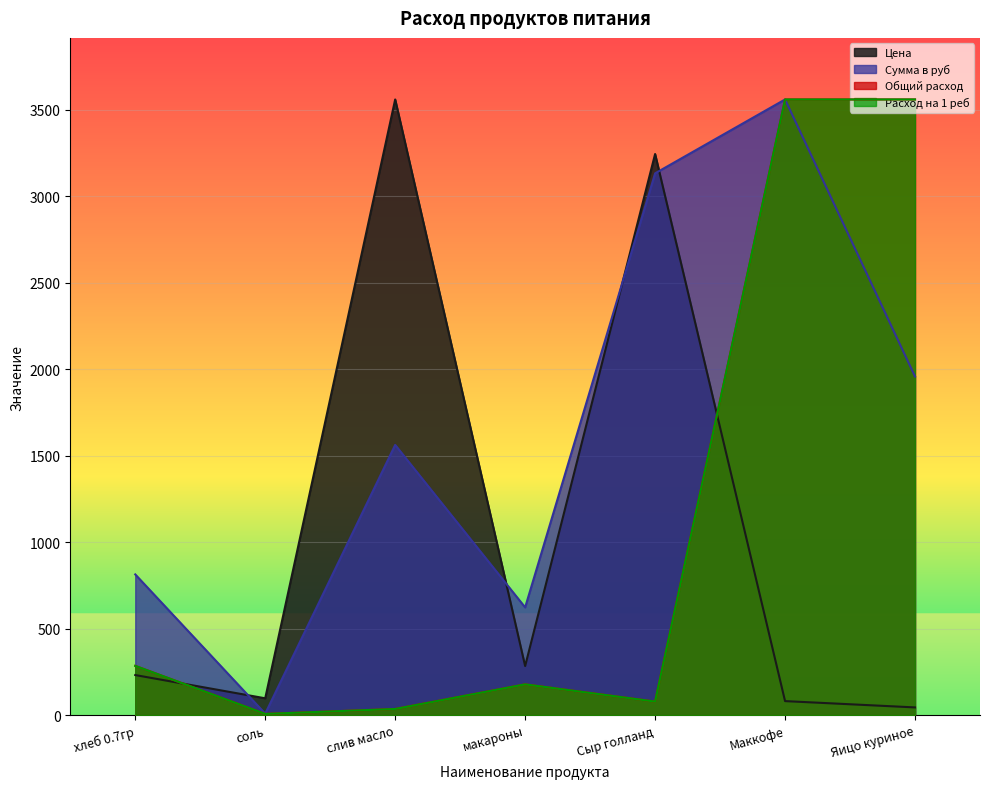

At which label is Расход на 1 реб closest to 1783?

хлеб 0.7гр